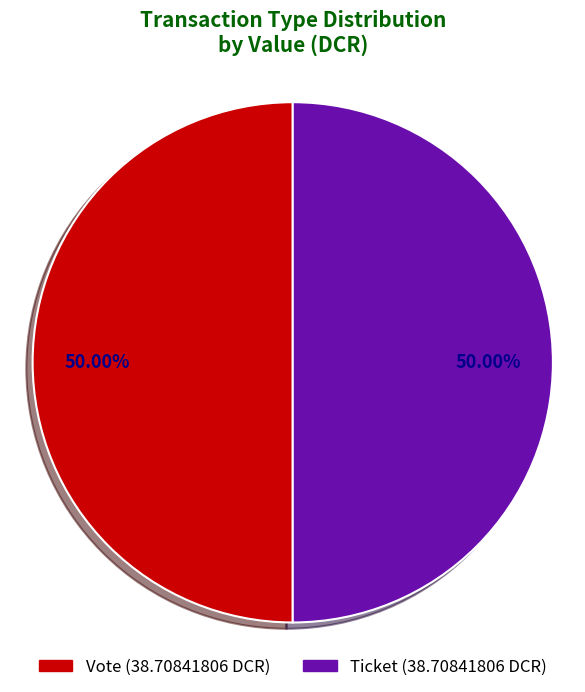

What portion of the pie excludes Ticket?

50.0%